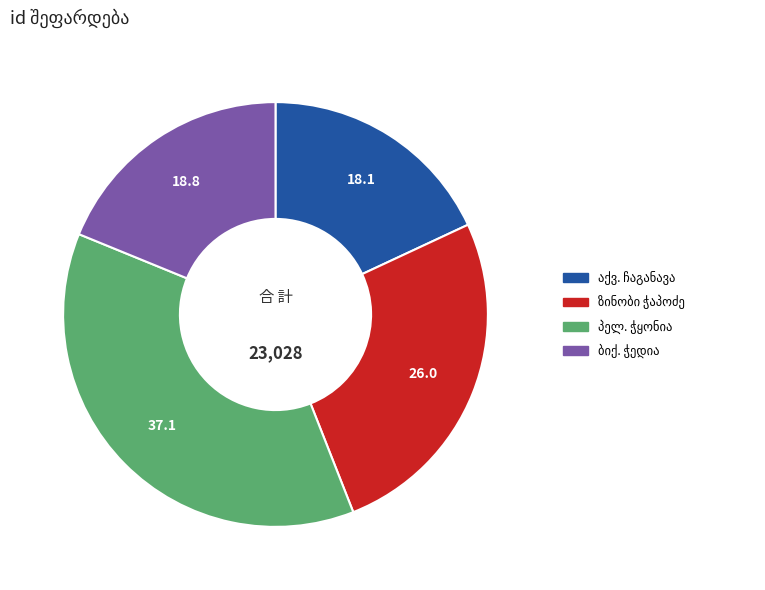

Does any single category account for the majority?

No